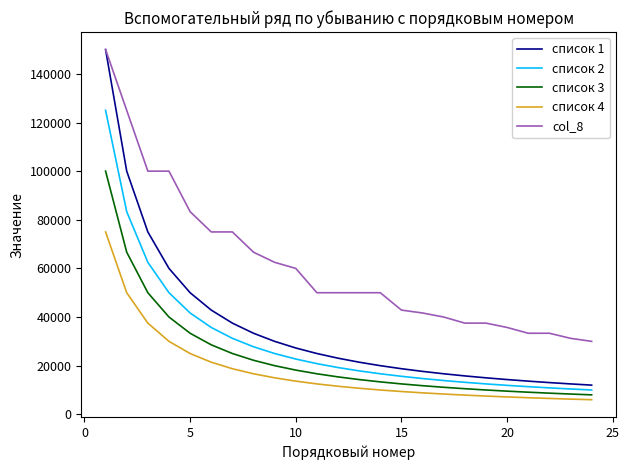

How many categories are shown in the chart?

24